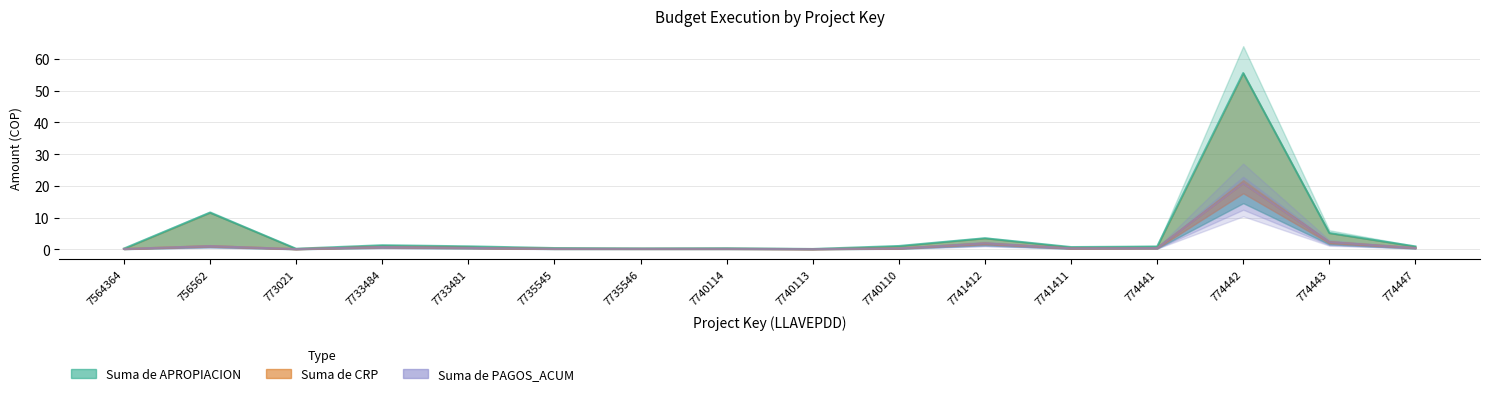

What is the difference between the maximum and minimum values in the Suma de PAGOS_ACUM series?

20.7